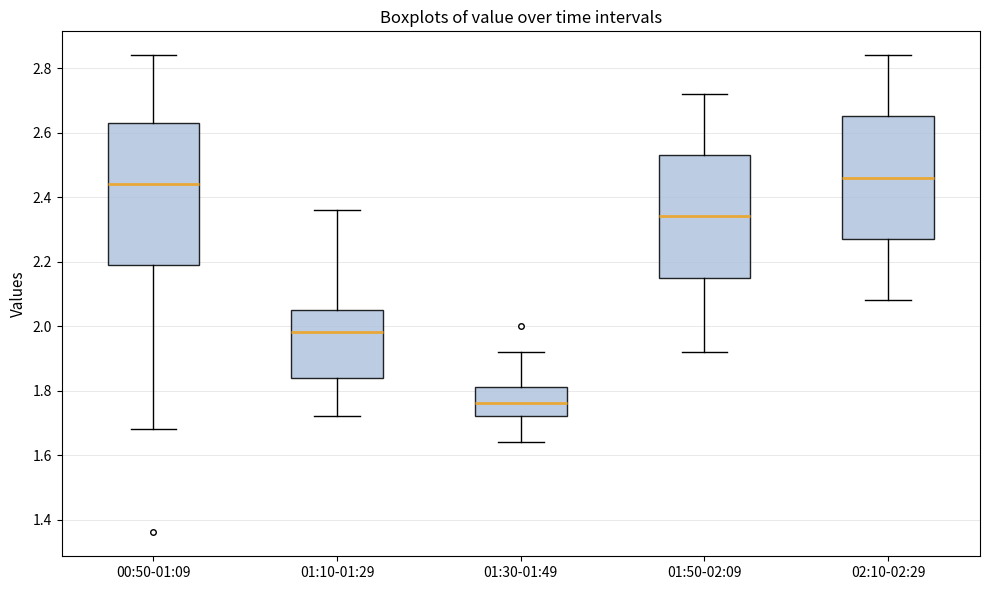

Which box is the tallest, from its lower edge to its upper edge?

00:50-01:09